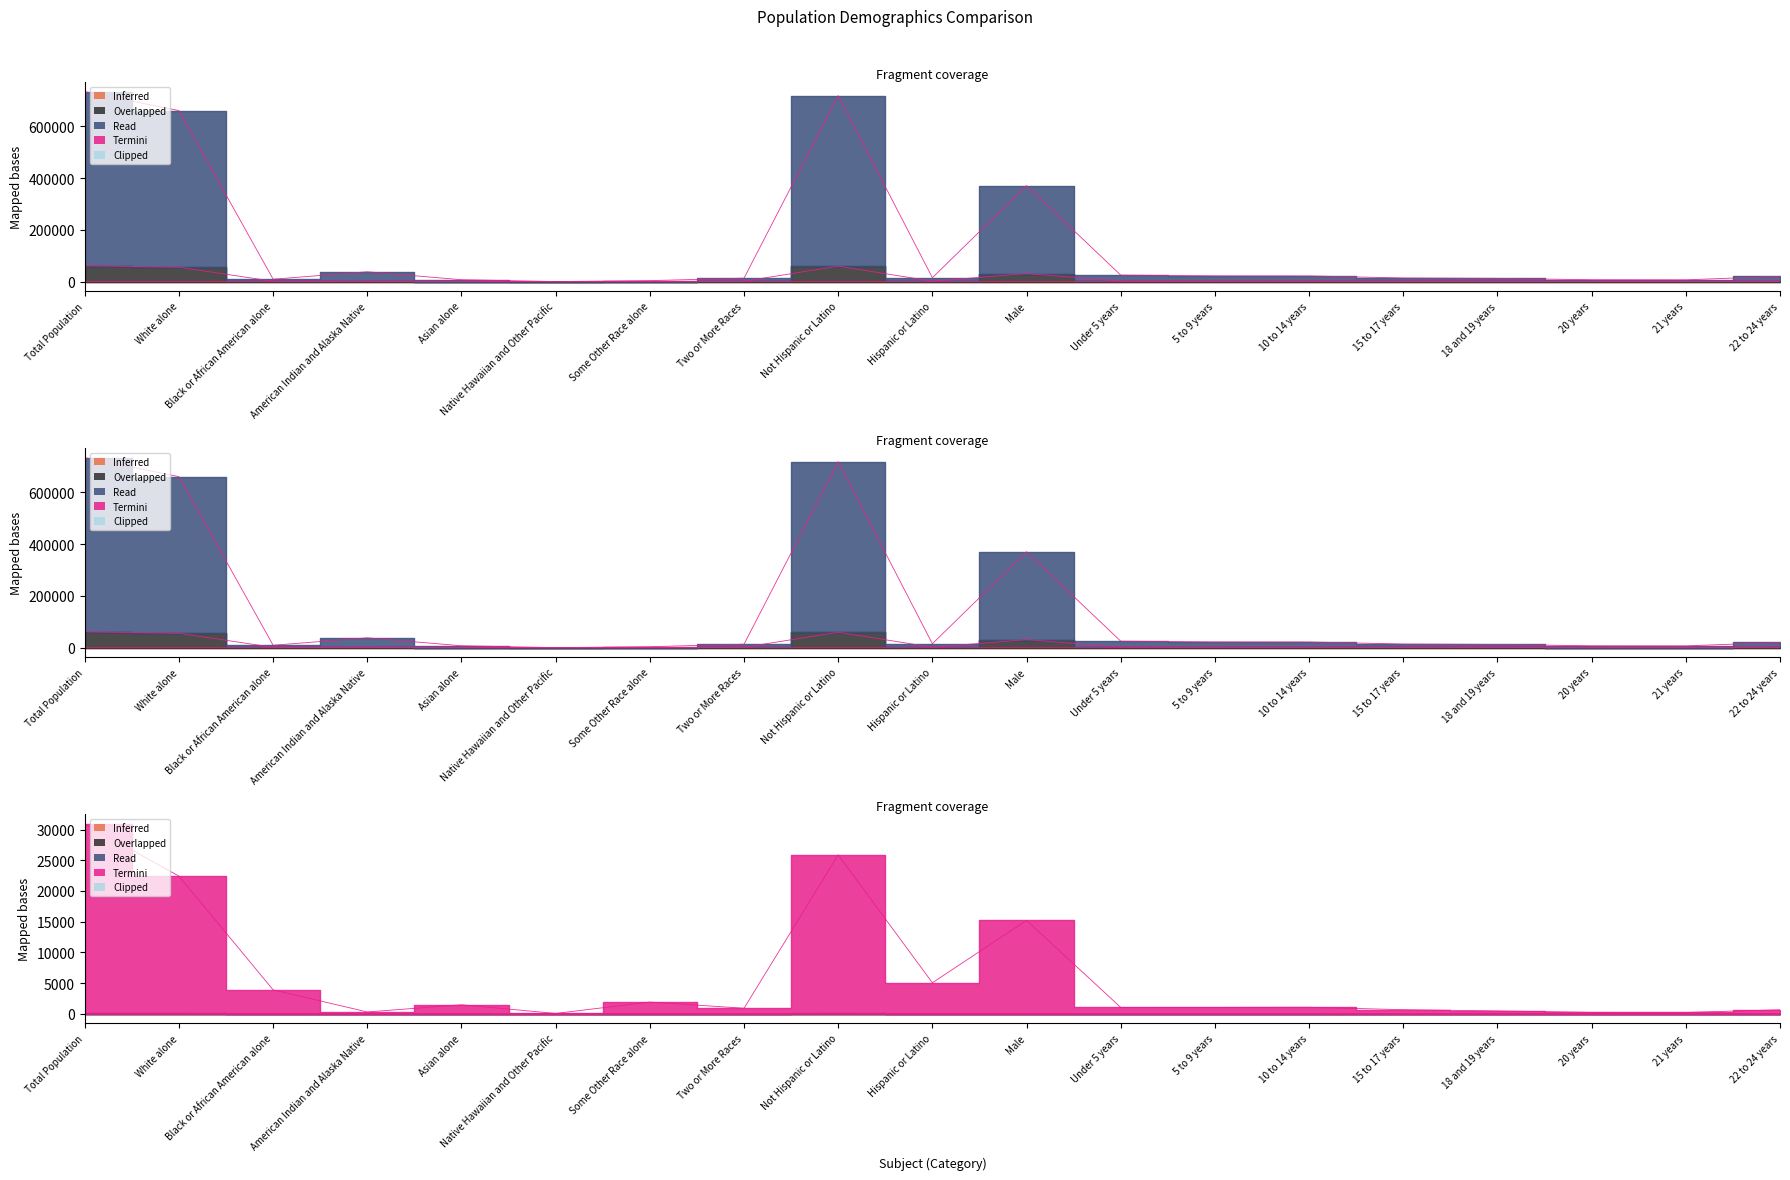

Is it true that National equals 54.0 at Native Hawaiian and Other Pacific?

True